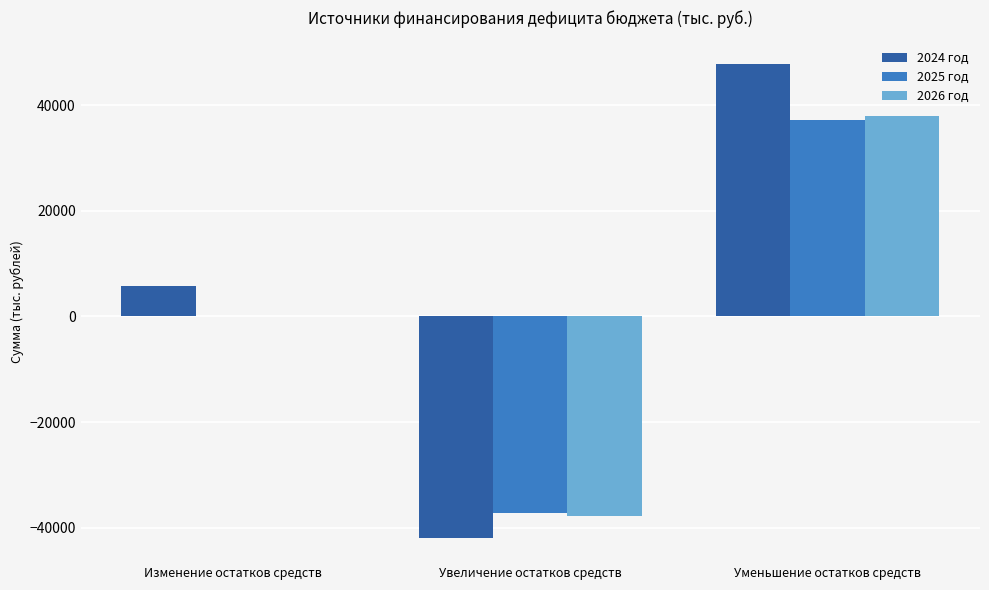

What is the average value of the 2024 год series?

3834.5